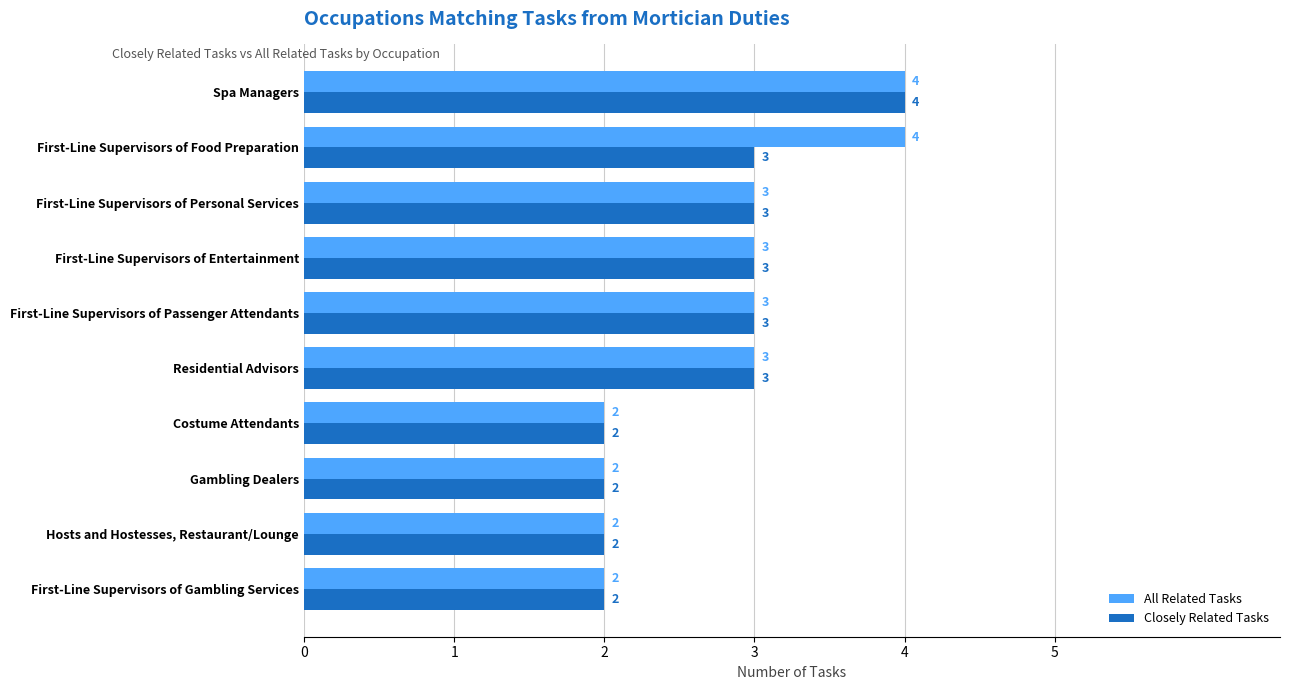

The value of Closely Related Tasks at Residential Advisors is 2. True or false?

False